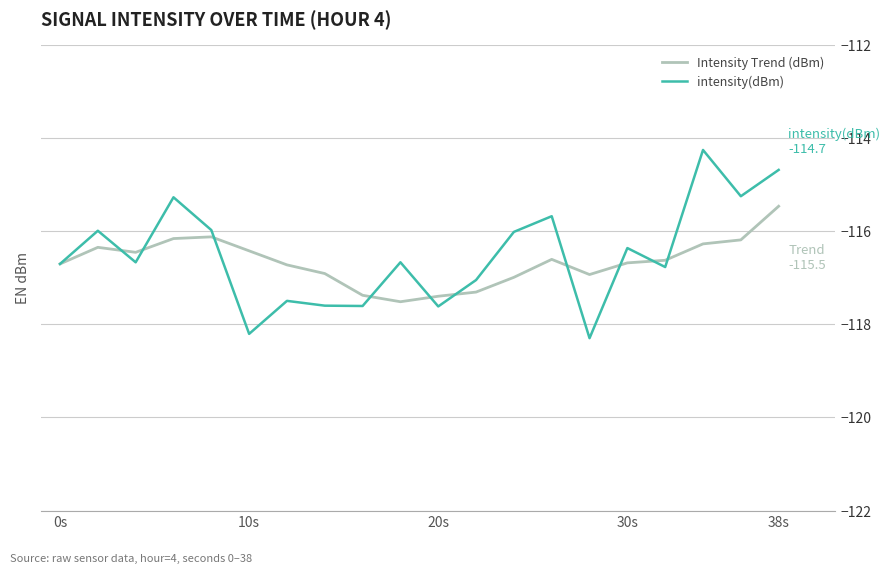

What is the smallest value displayed?

-118.3